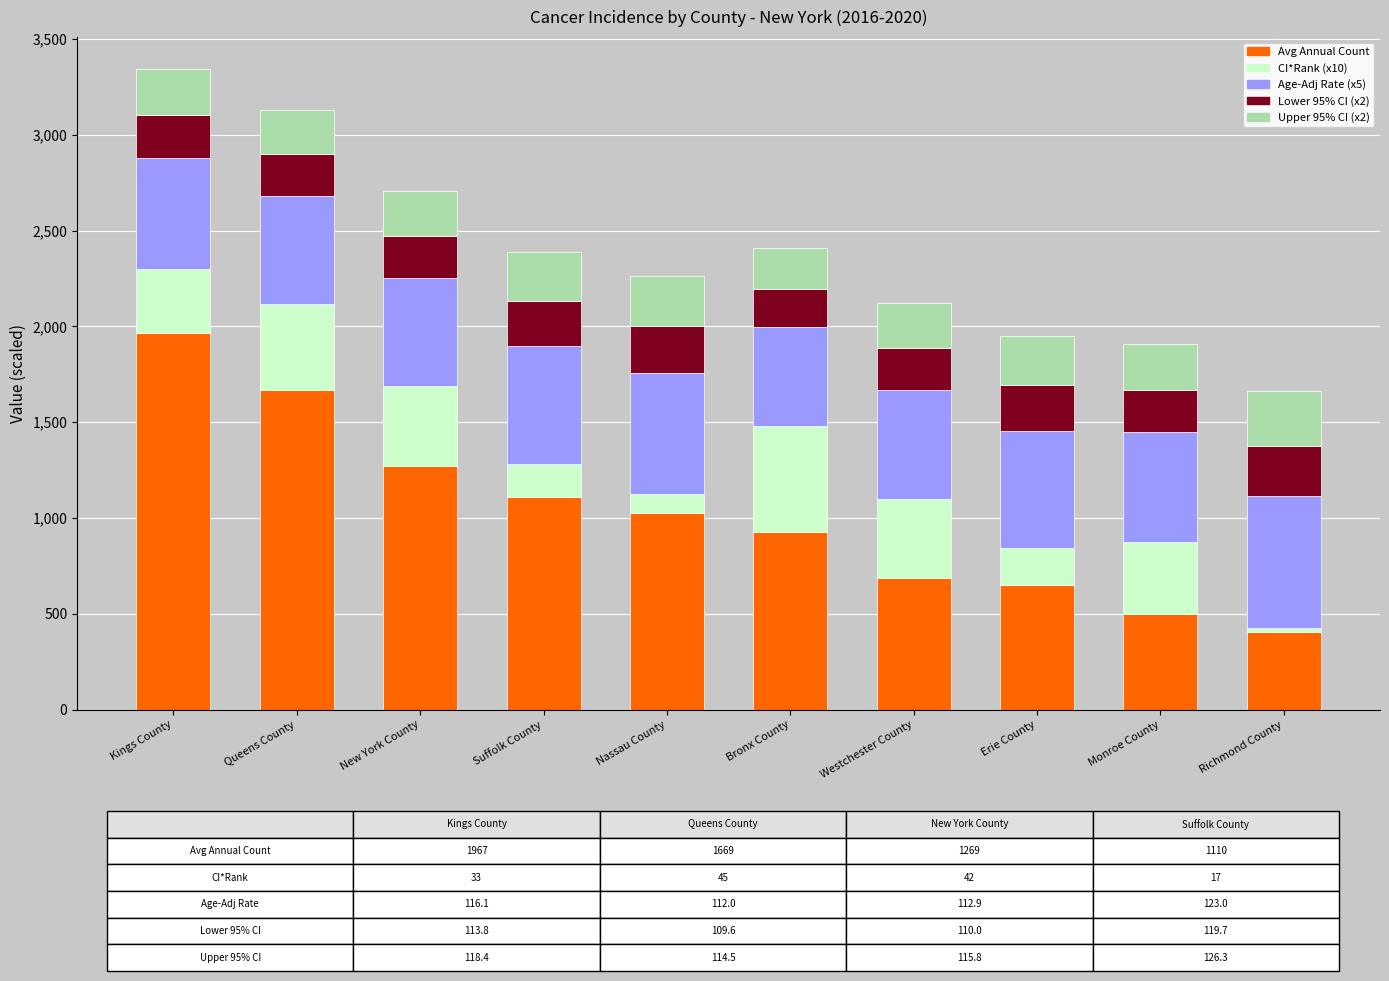

At which label does Avg Annual Count reach its peak?

Kings County